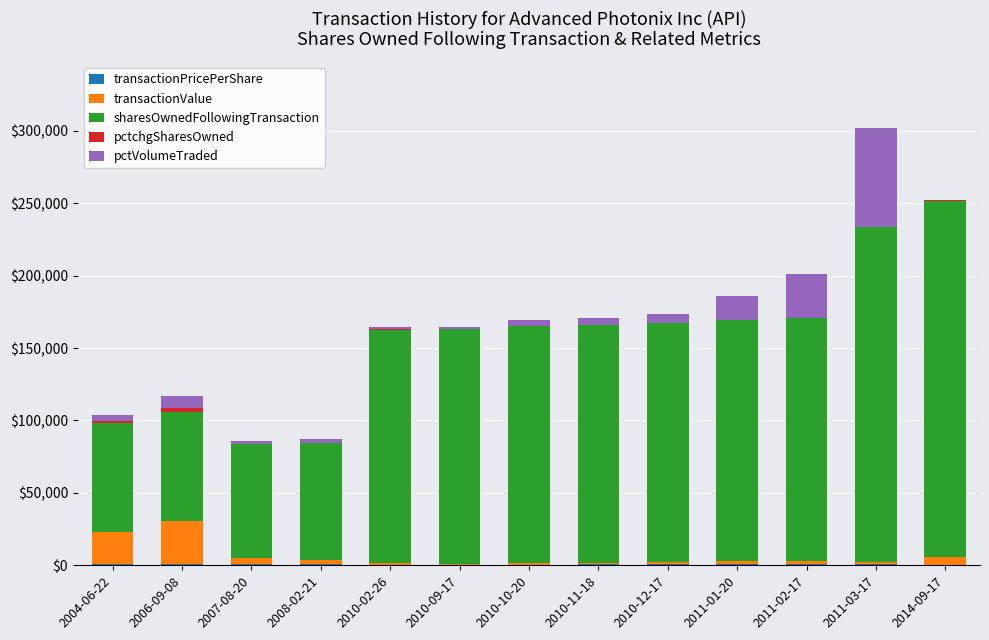

At which category is the sum across all series the highest?

2011-03-17